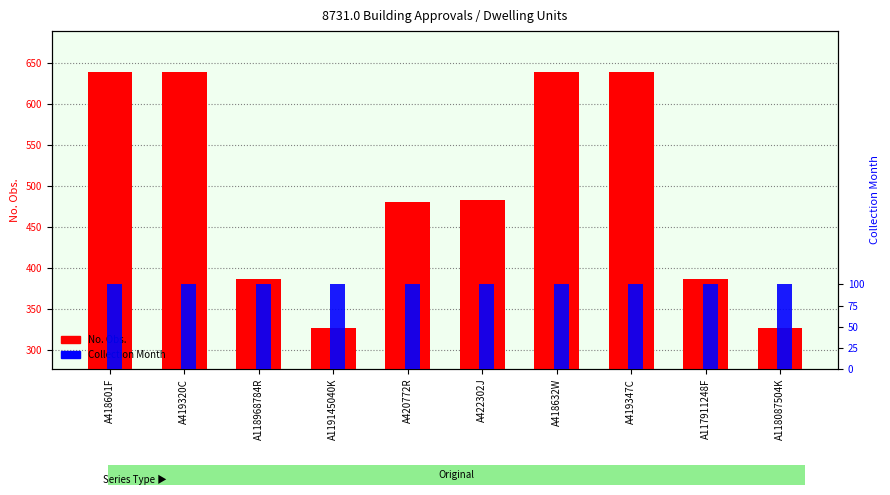

Between A419347C and A118968784R, which is larger?

A419347C